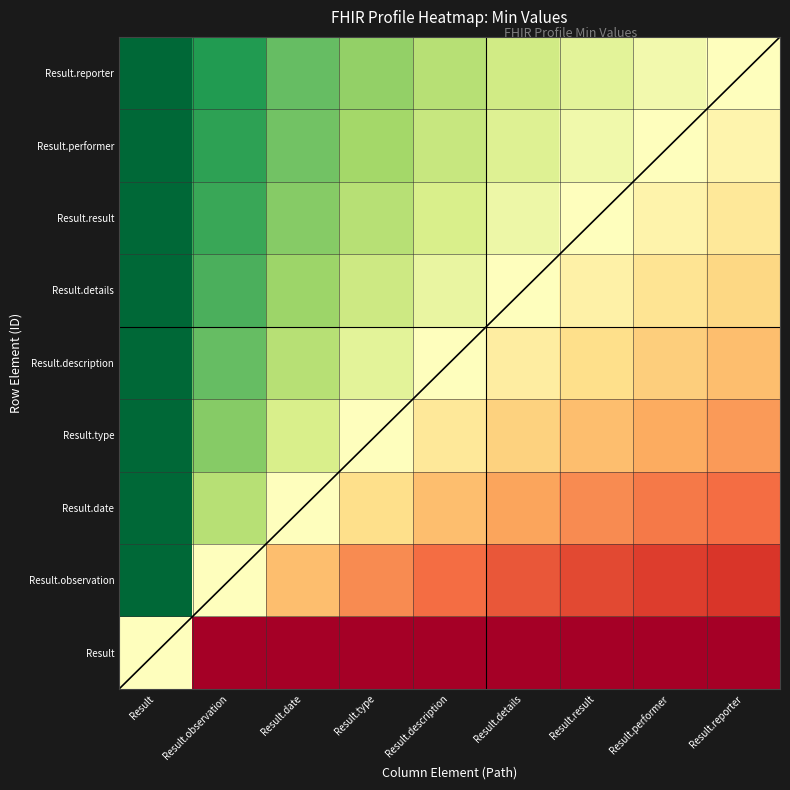

At Result.reporter, list the series in order from smallest to largest.

Result, Result.observation, Result.date, Result.type, Result.description, Result.details, Result.result, Result.performer, Result.reporter